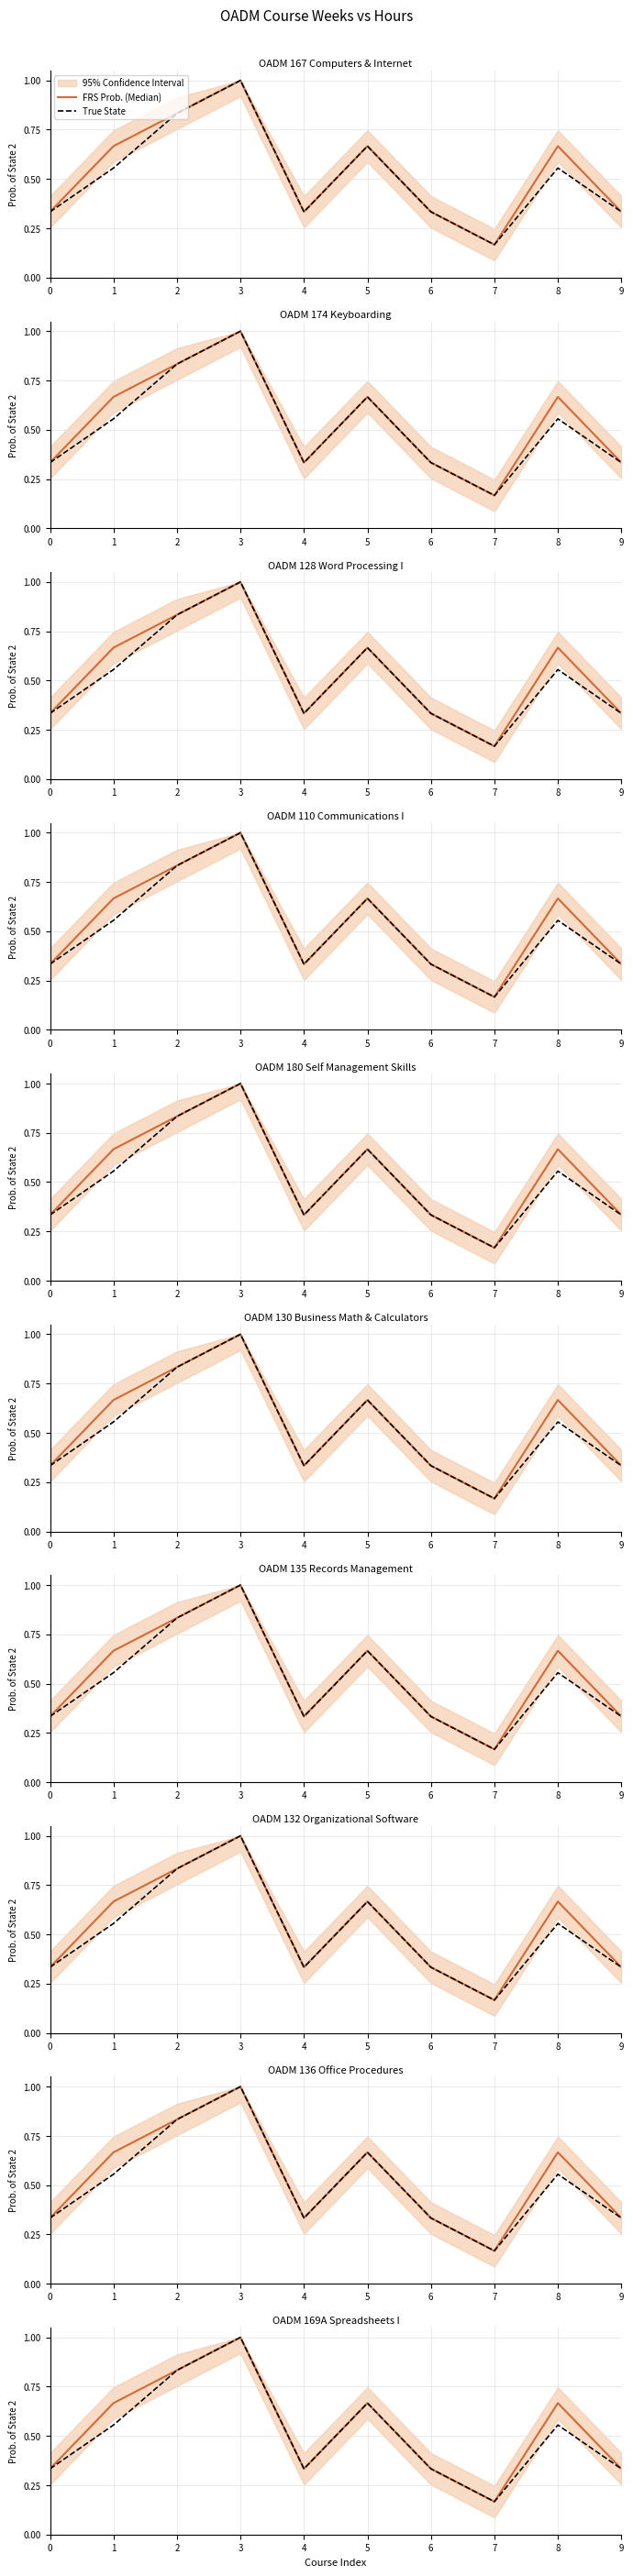

Reading left to right, what are all the values shown in this chart?

FRS Prob. (Median): 0.3	0.7	0.8	1.0	0.3	0.7	0.3	0.2	0.7	0.3
True State: 0.3	0.6	0.8	1.0	0.3	0.7	0.3	0.2	0.6	0.3